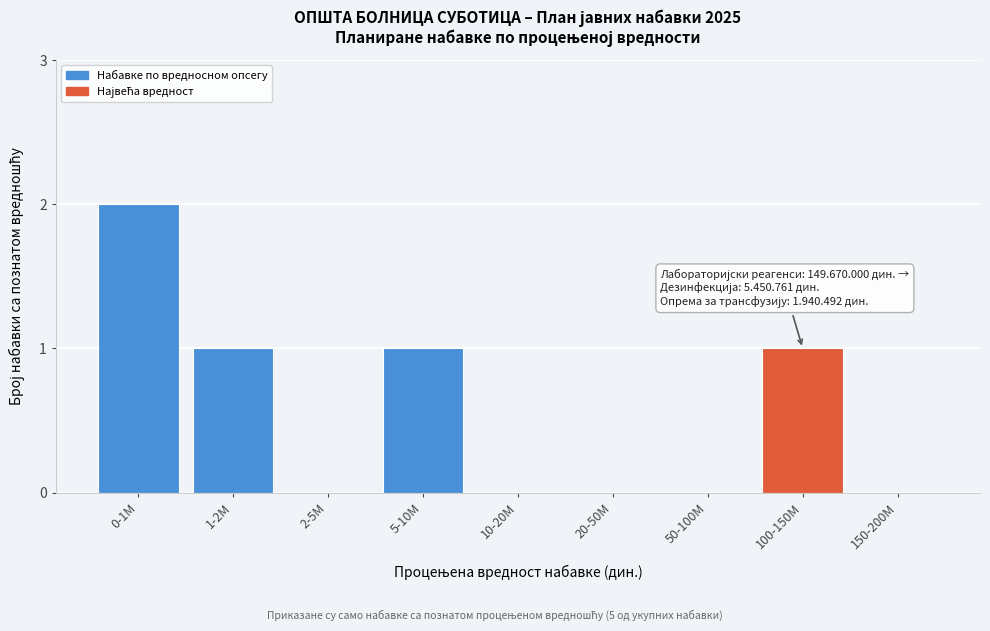

Reading right to left, extract all data points from this chart.

150-200M=0	100-150M=1	50-100M=0	20-50M=0	10-20M=0	5-10M=1	2-5M=0	1-2M=1	0-1M=2